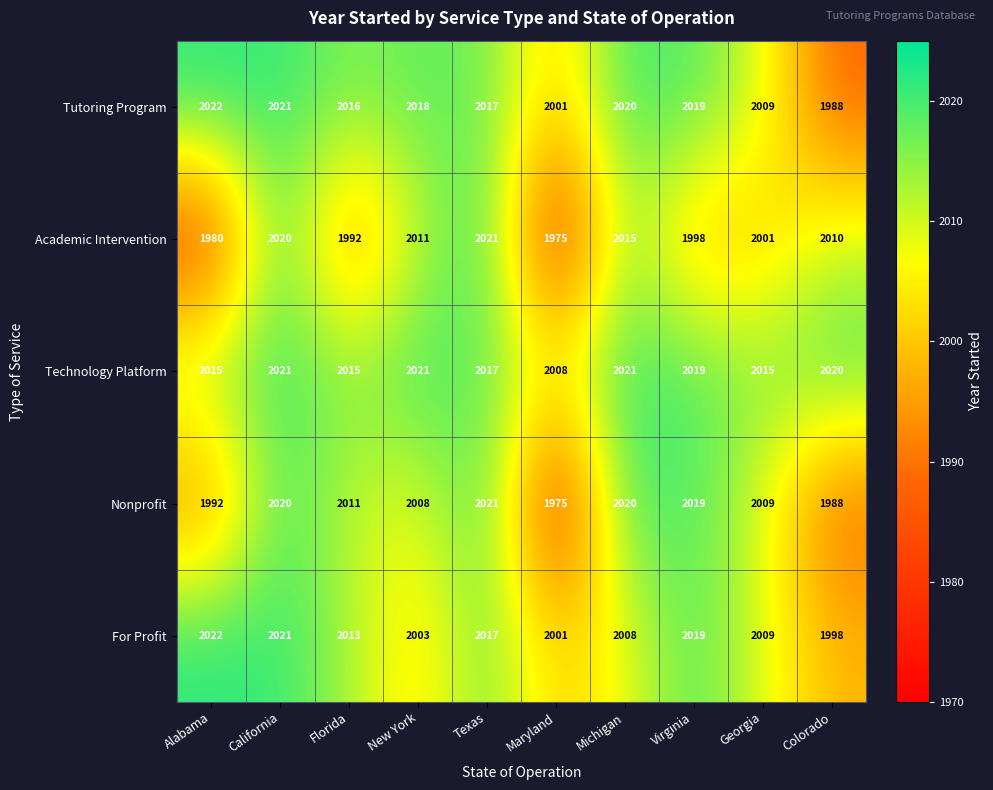

Rank the series at New York from highest to lowest value.

Technology Platform, Tutoring Program, Academic Intervention, Nonprofit, For Profit